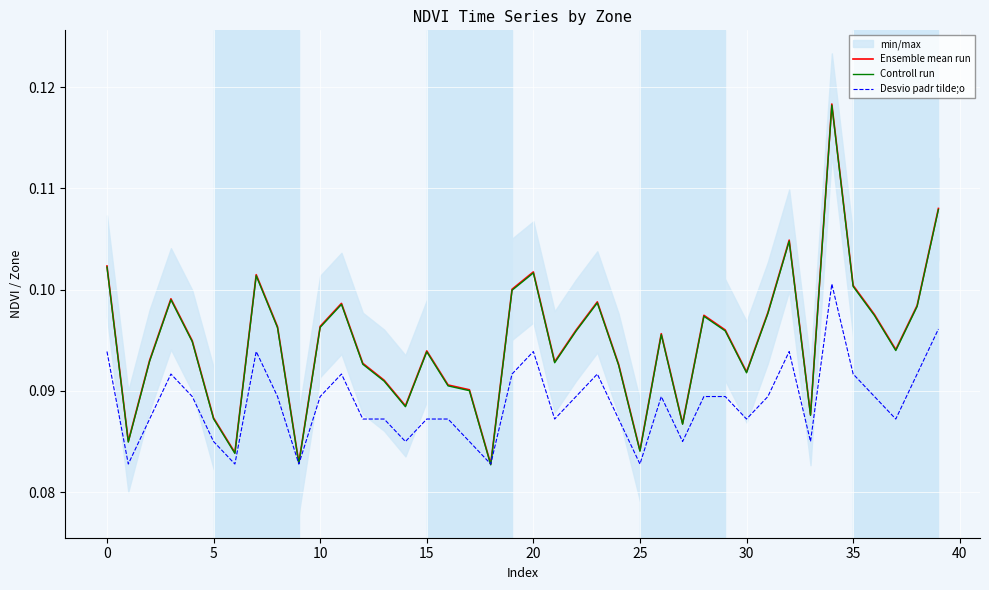

What is the highest value of the Controll run series?

0.1